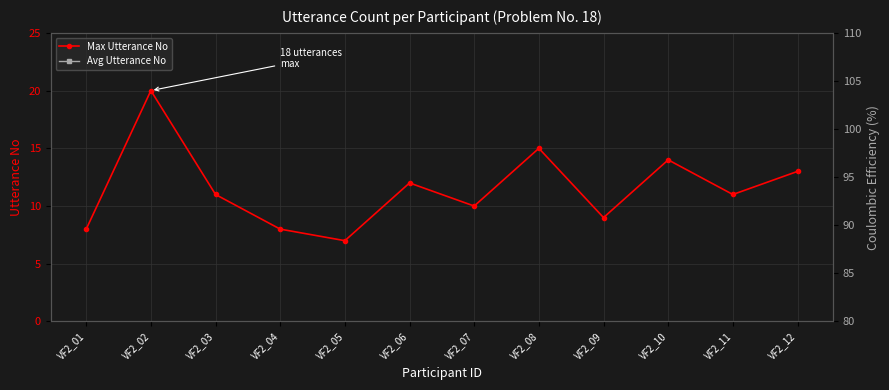

At how many categories does at least one series exceed 8?

9